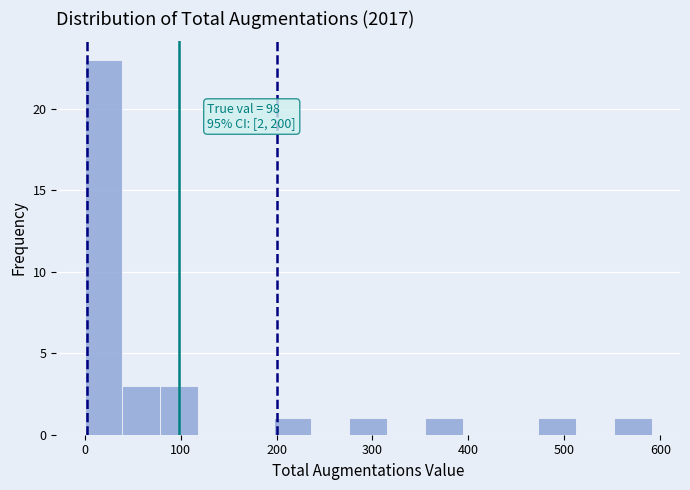

Around what value on the x-axis is the tallest bar? Give the approximate position of its centre, as read against the axis.

20